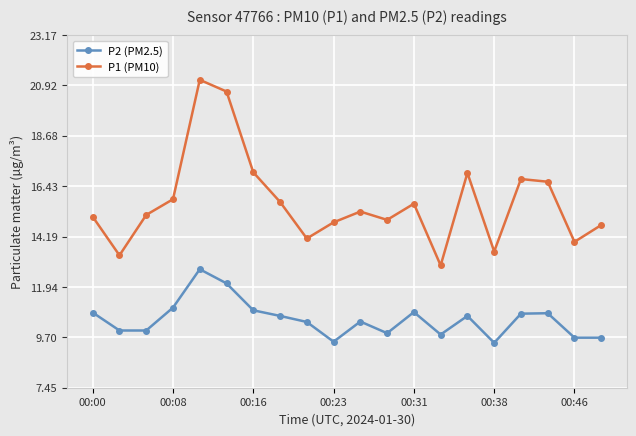

Is this an area chart (filled region under the line)?

No